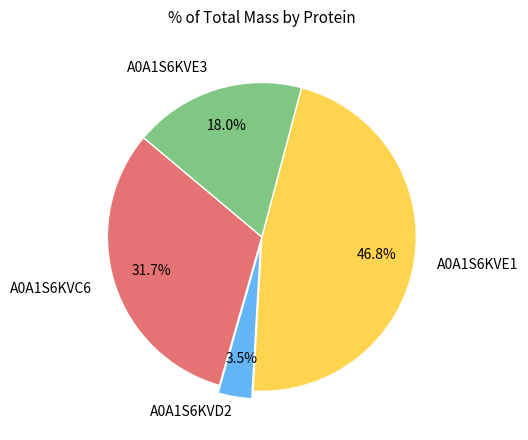

Is there any slice that represents more than half of the pie?

No